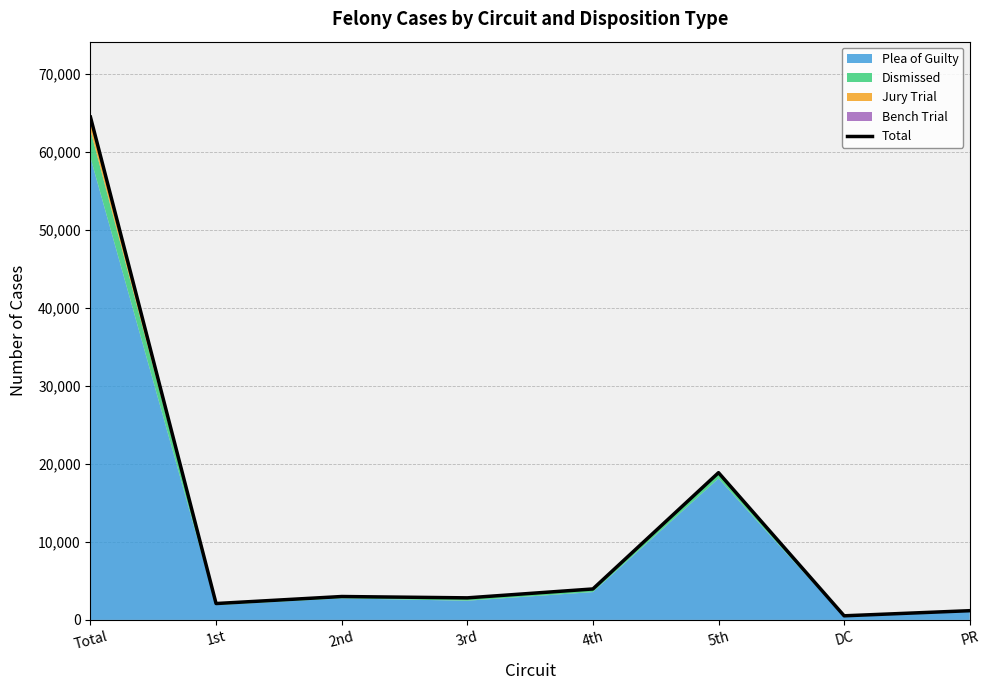

What is the minimum value shown in the chart?

526